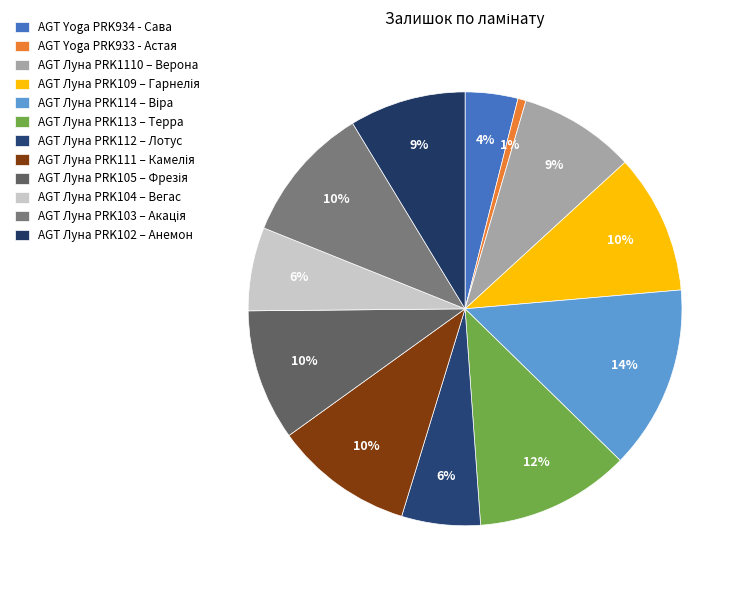

What is the smallest slice in the pie chart?

AGT Yoga PRK933 - Астая